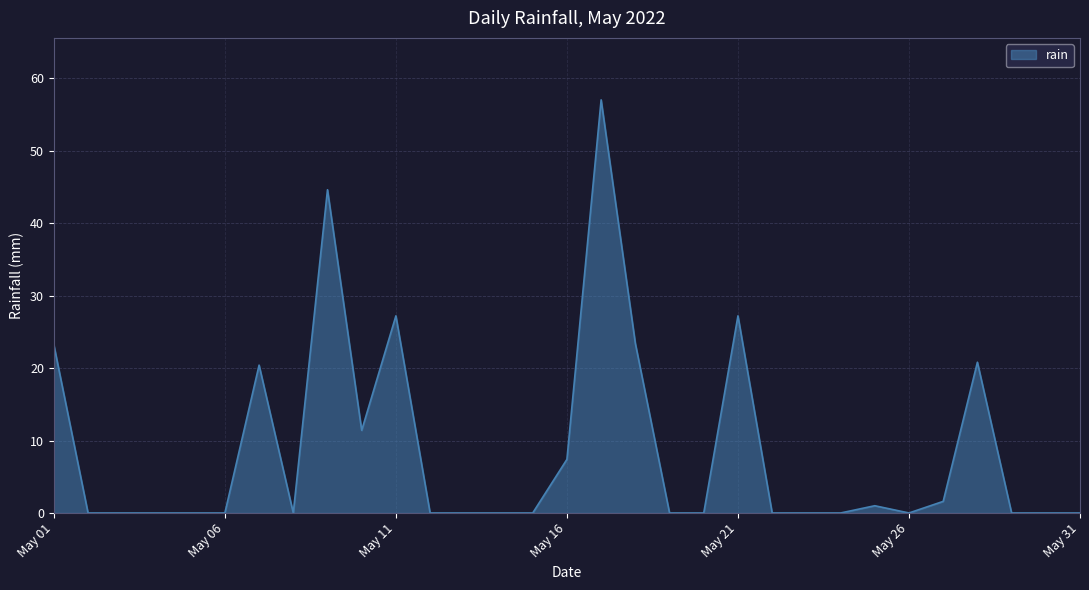

What is the difference between the maximum and minimum values?

57.0